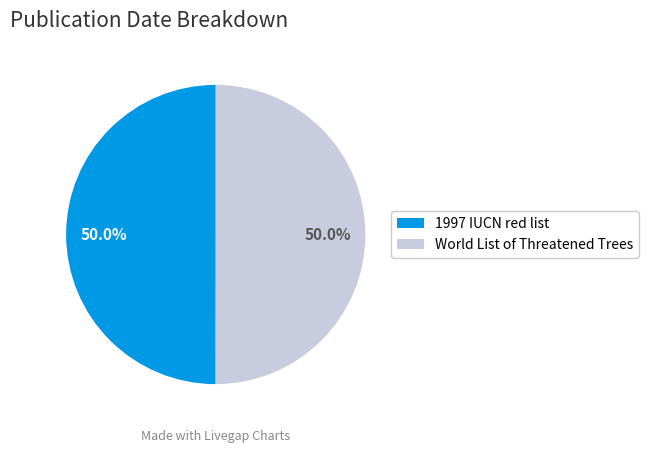

Approximately how many times larger is the value at 1997 IUCN red list compared to World List of Threatened Trees?

1.0